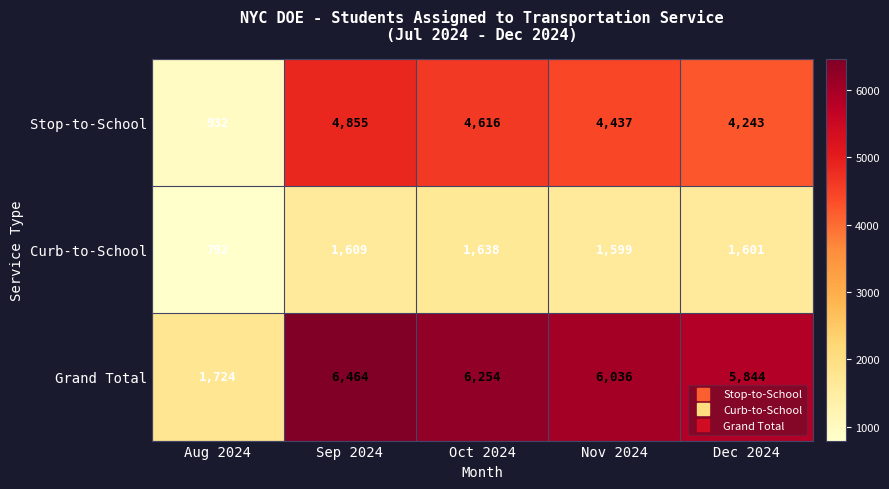

How many data points does each series have?

5